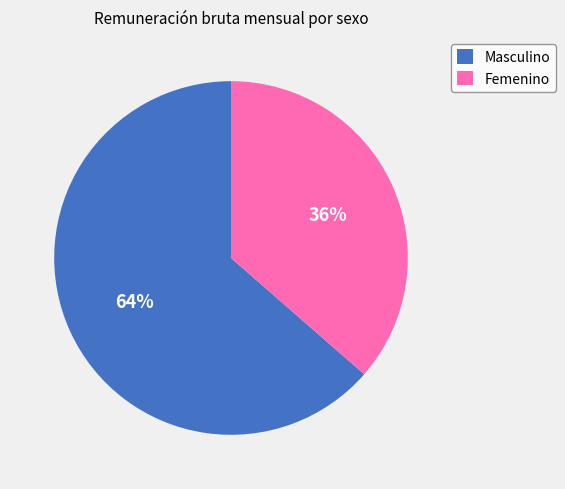

Which category has the smallest portion of the pie?

Femenino